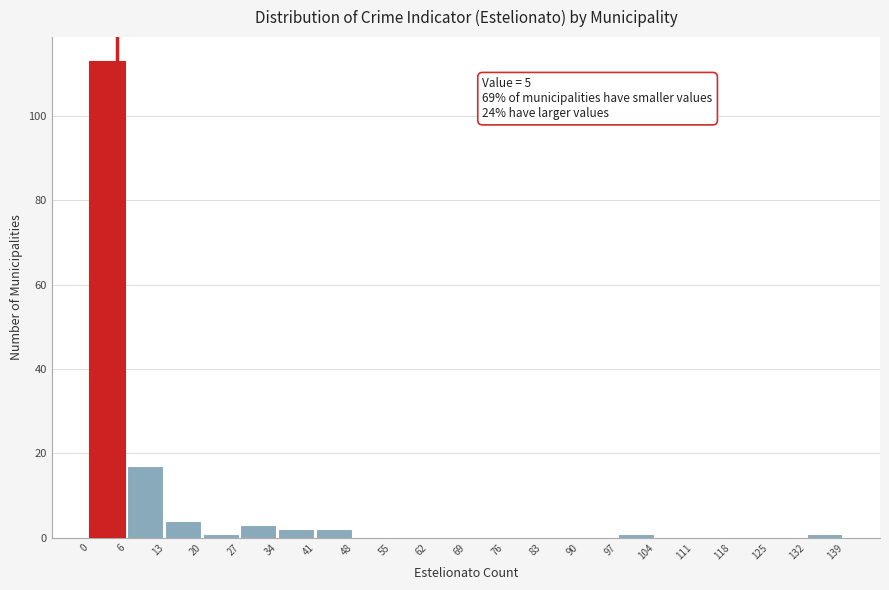

Which range on the x-axis has the tallest bar?

0 to 6